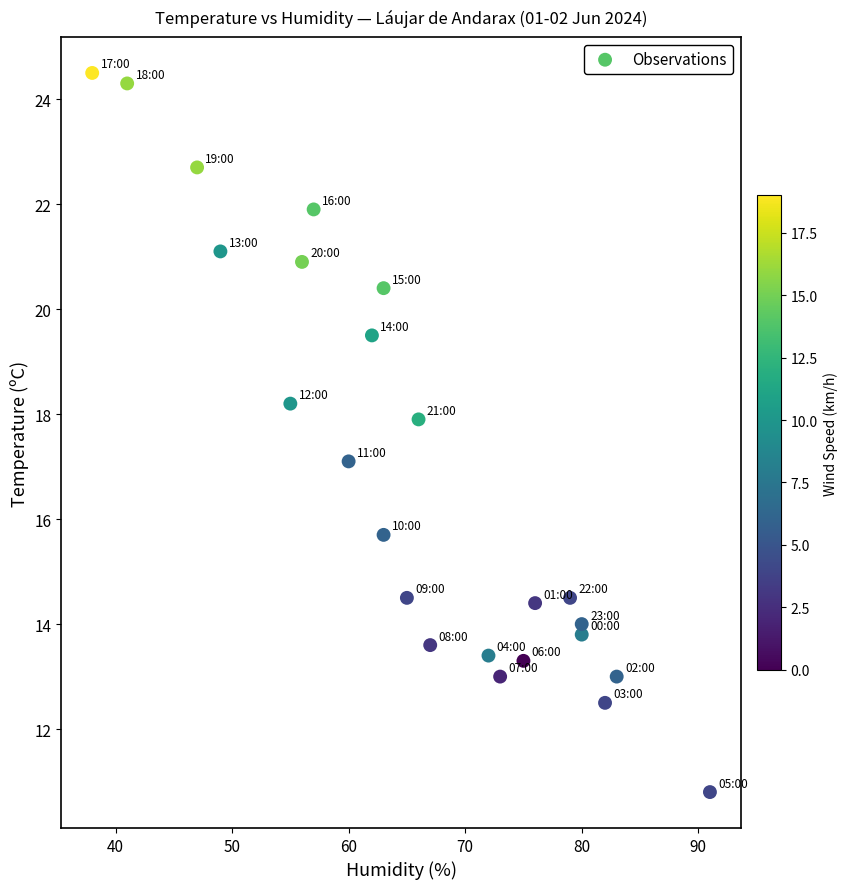

What is the range of Y values (max minus min)?

13.7